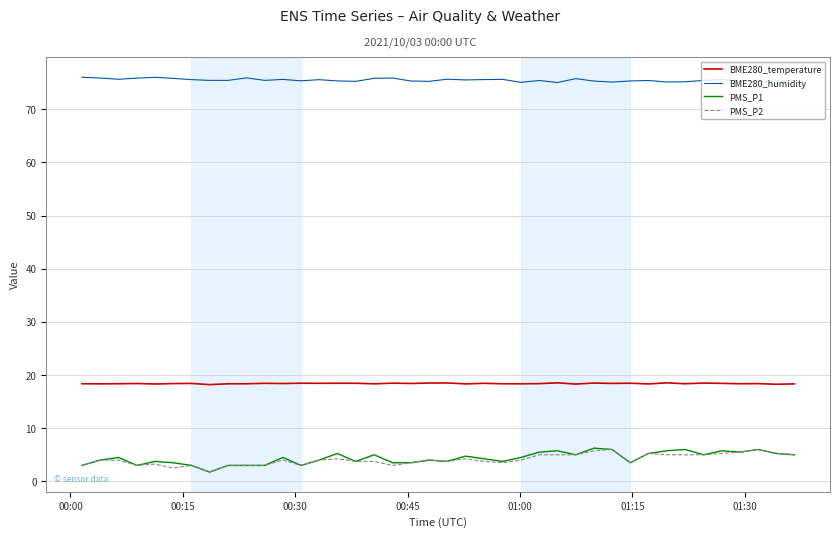

What is the minimum value shown in the chart?

1.8